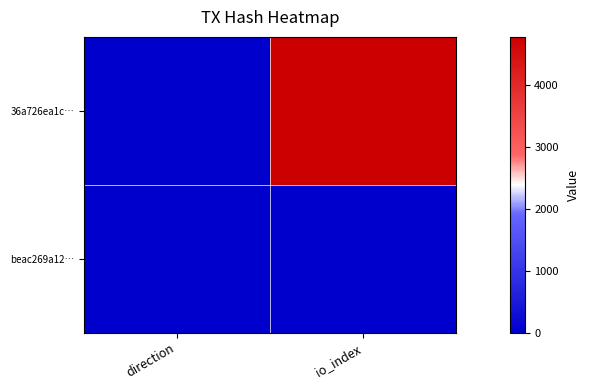

What is the spread (max minus min) of values at direction?

2